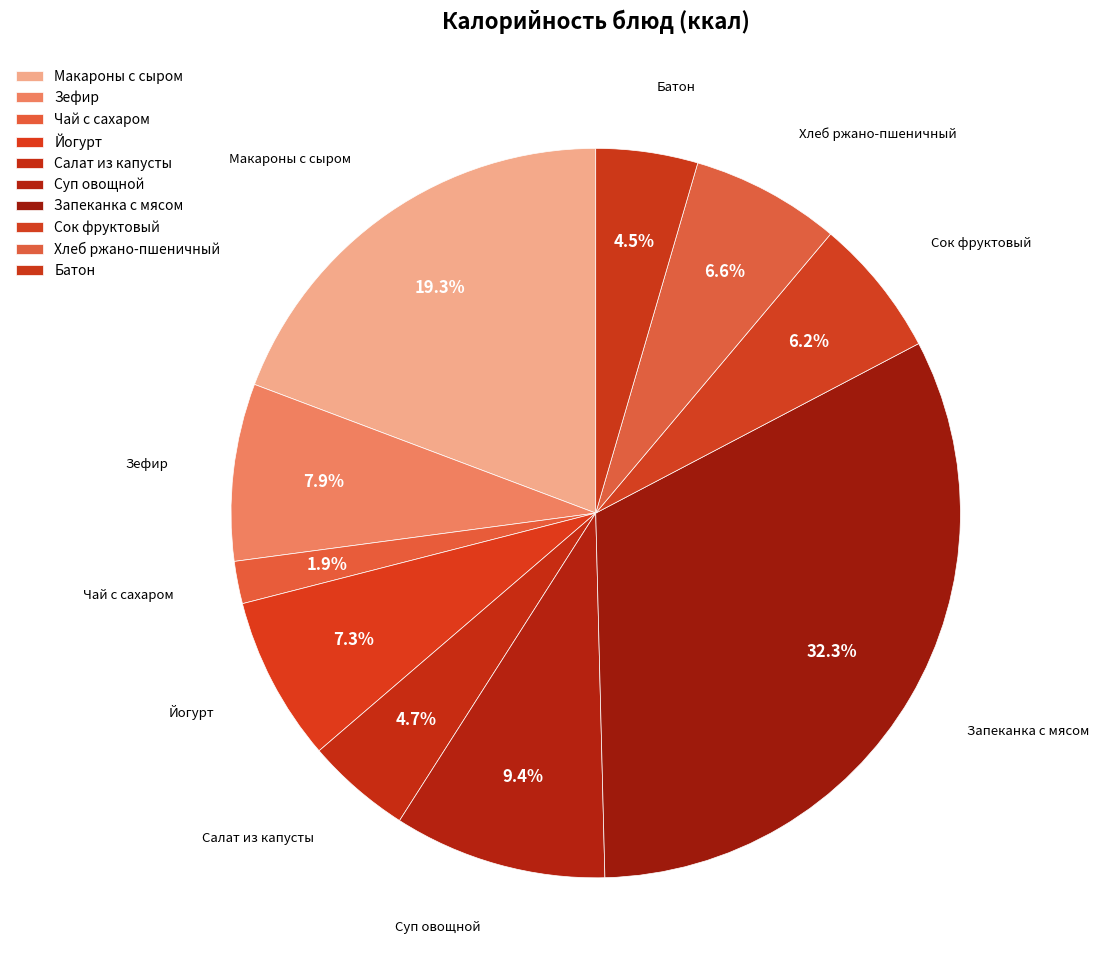

Count the number of slices in the pie.

10